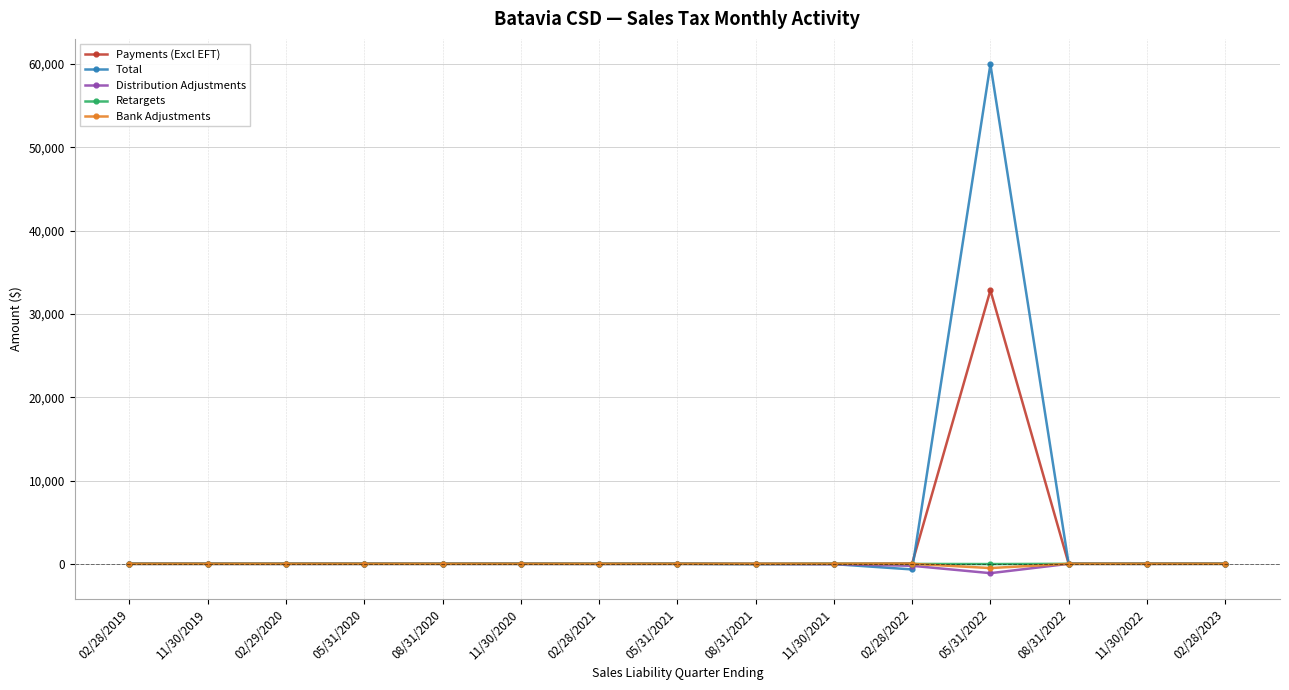

Which series has the largest range (max minus min)?

Total